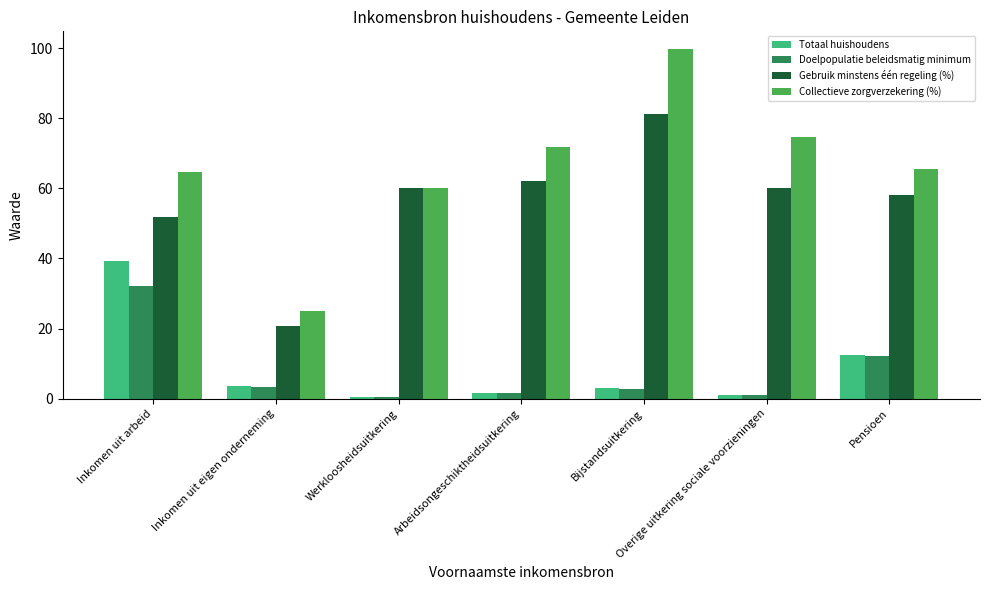

How many bars are there in each group?

4